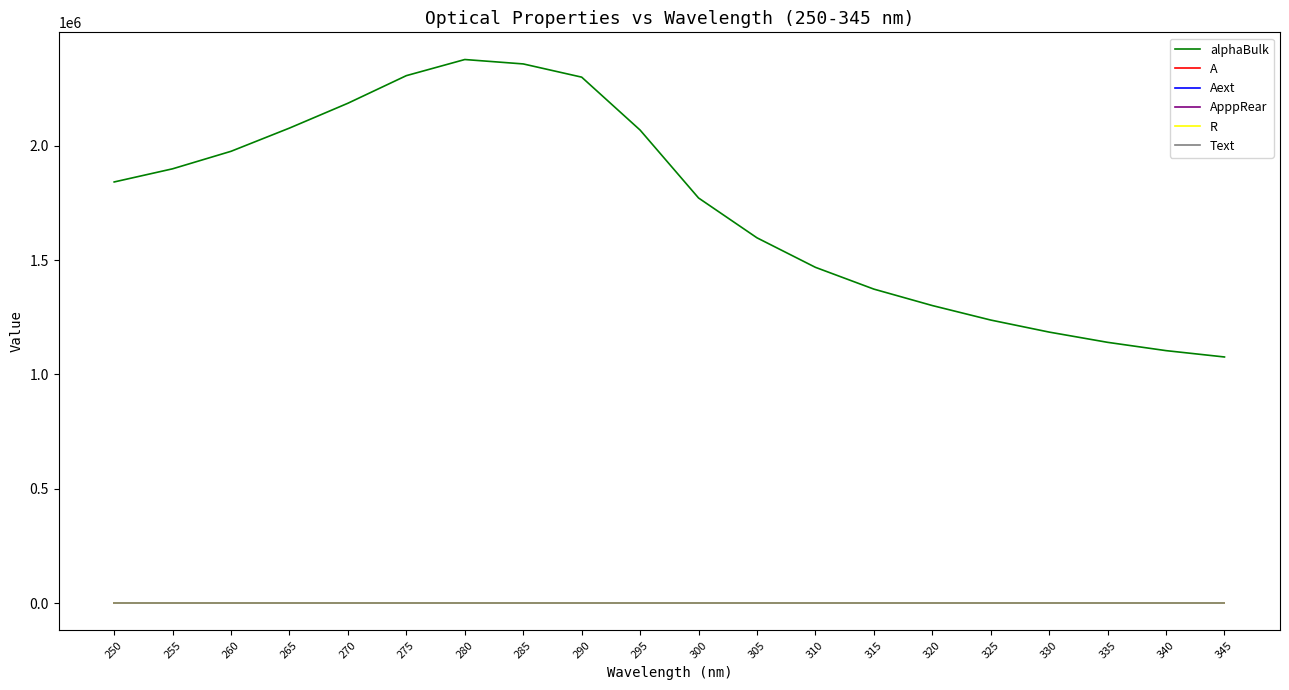

At 270, list the series in order from smallest to largest.

Aext, ApppRear, R, A, Text, alphaBulk